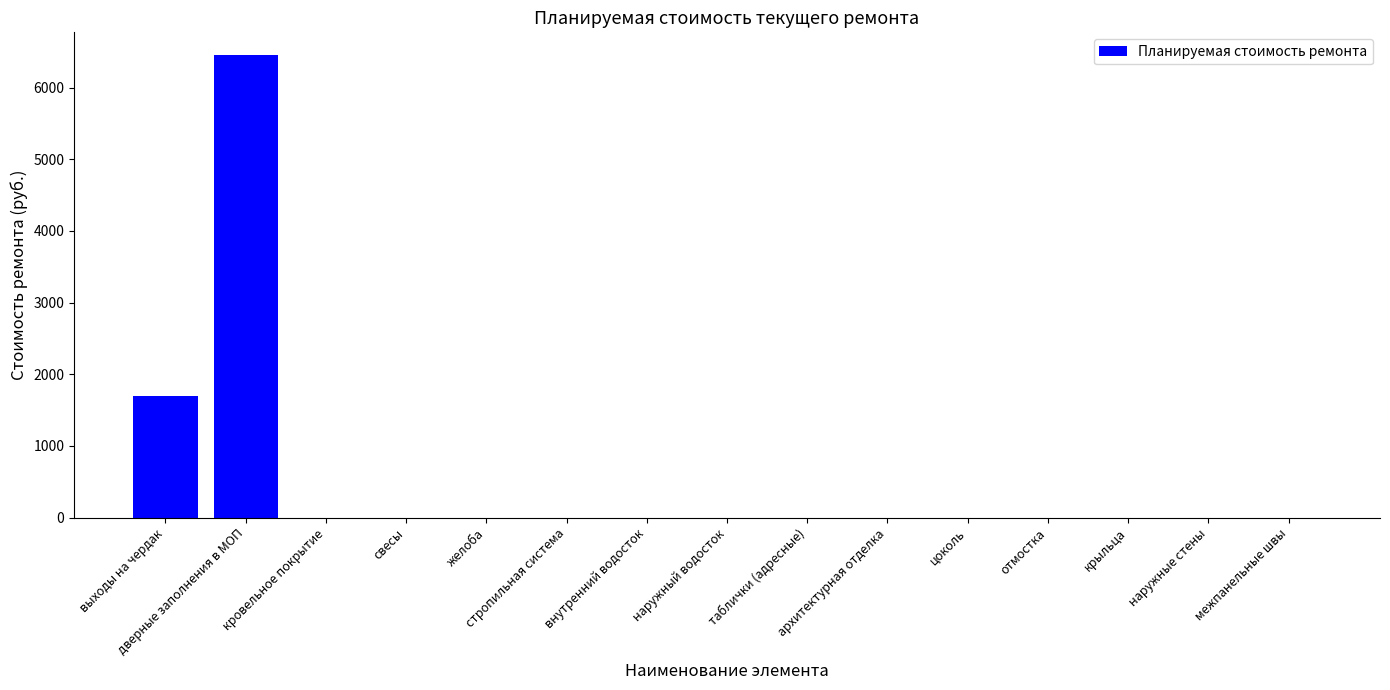

Reading left to right, what are all the values shown in this chart?

1697.5	6448.2	0.0	0.0	0.0	0.0	0.0	0.0	0.0	0.0	0.0	0.0	0.0	0.0	0.0